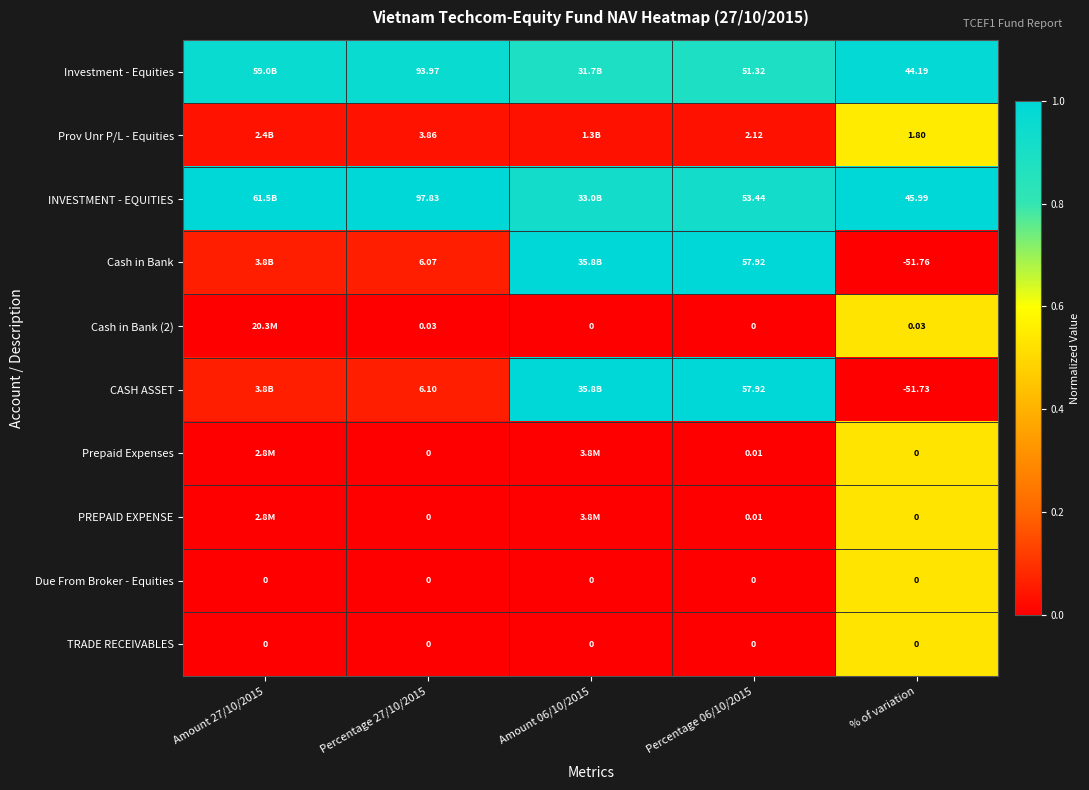

Between Percentage 27/10/2015 and Percentage 06/10/2015, which series saw the biggest shift?

Cash in Bank